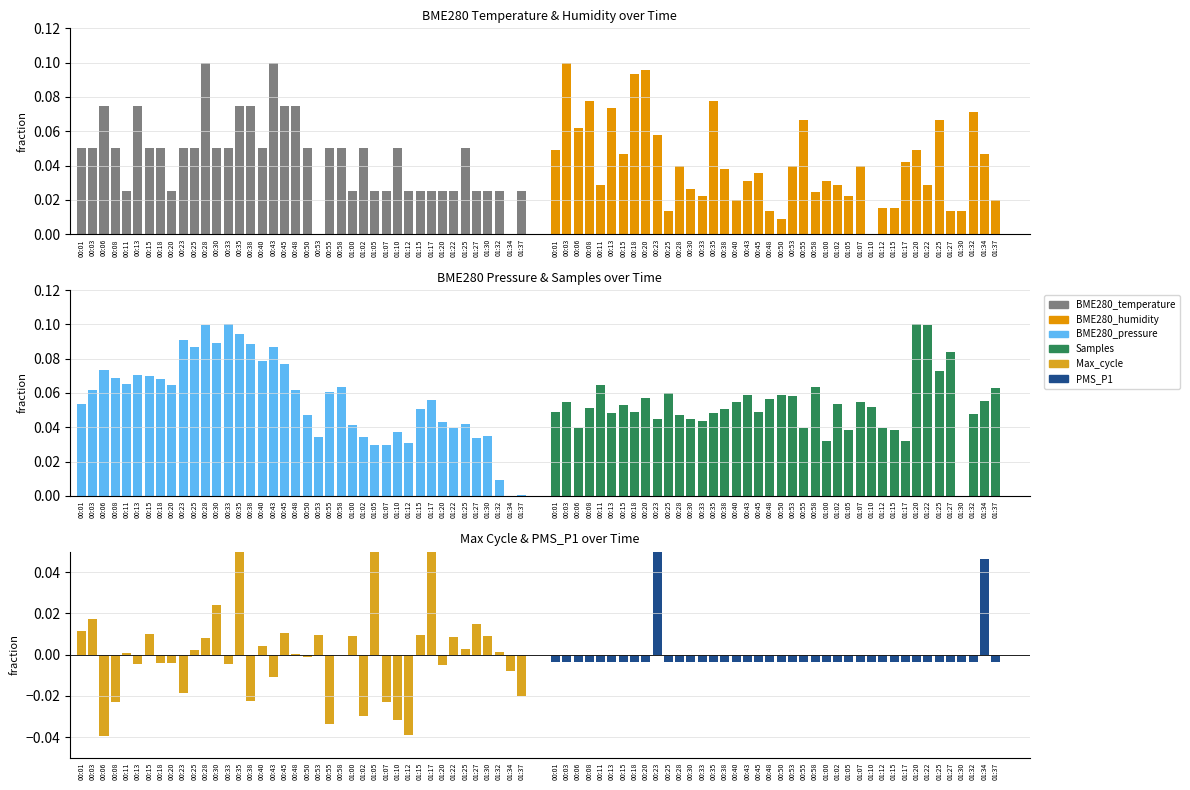

What is the greatest value displayed?

0.1